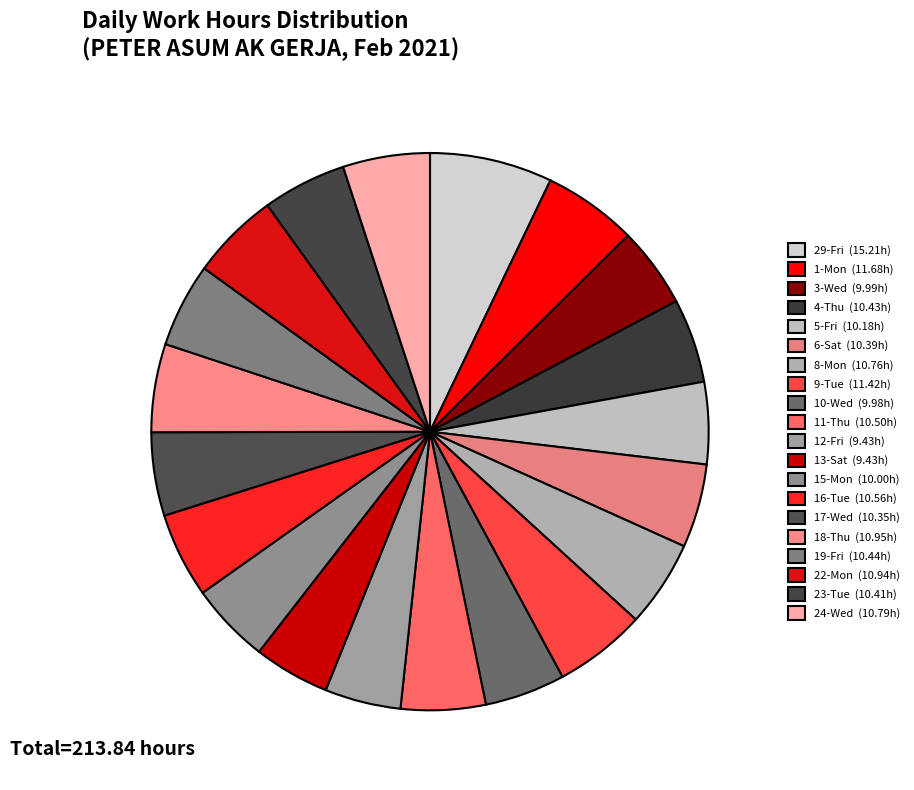

Count the number of slices in the pie.

20